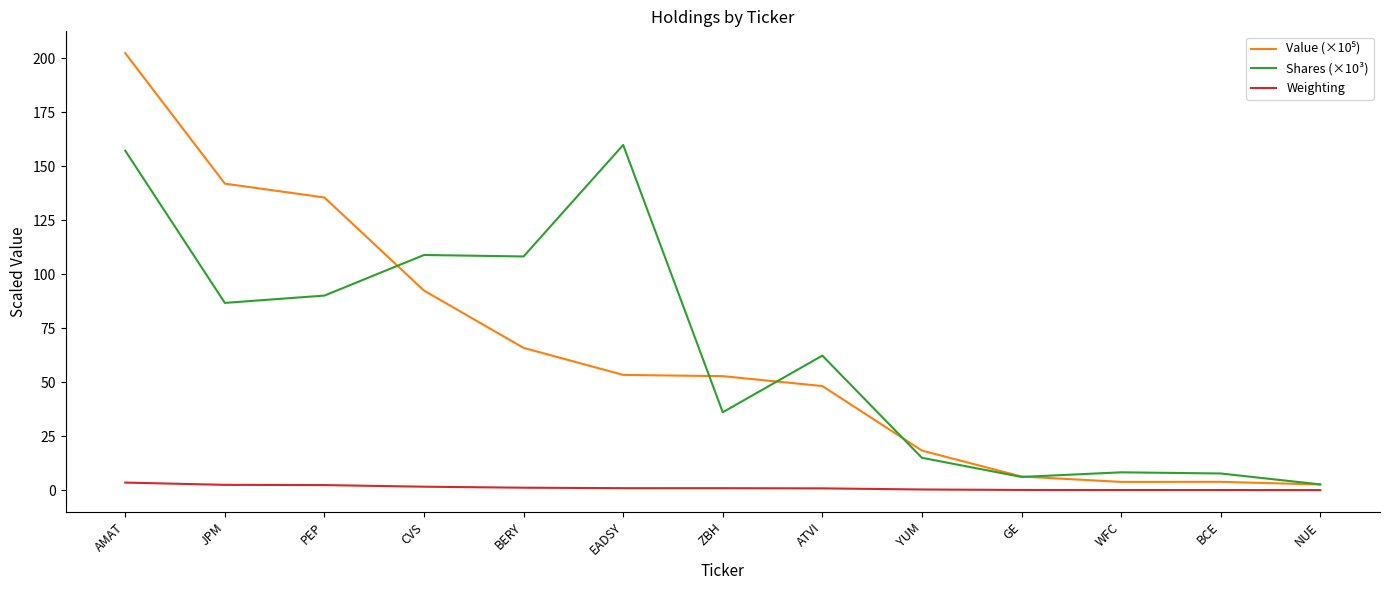

Which category has the highest value across all series?

AMAT